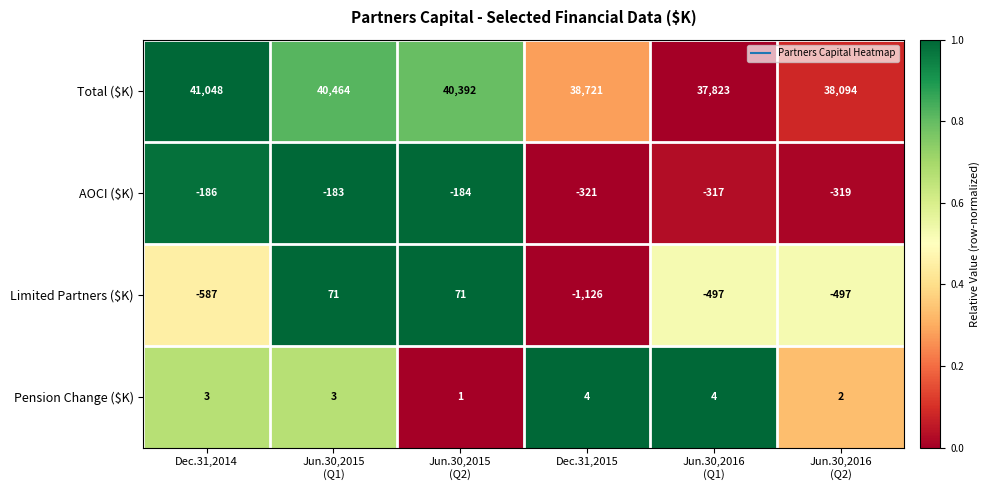

What is the difference between the highest and lowest values at Jun.30,2016
(Q1)?

38320